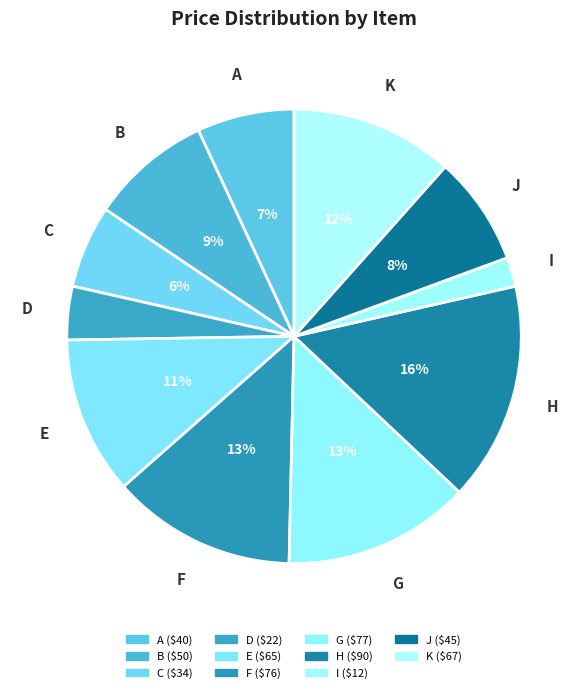

Which category has the biggest portion of the pie?

H